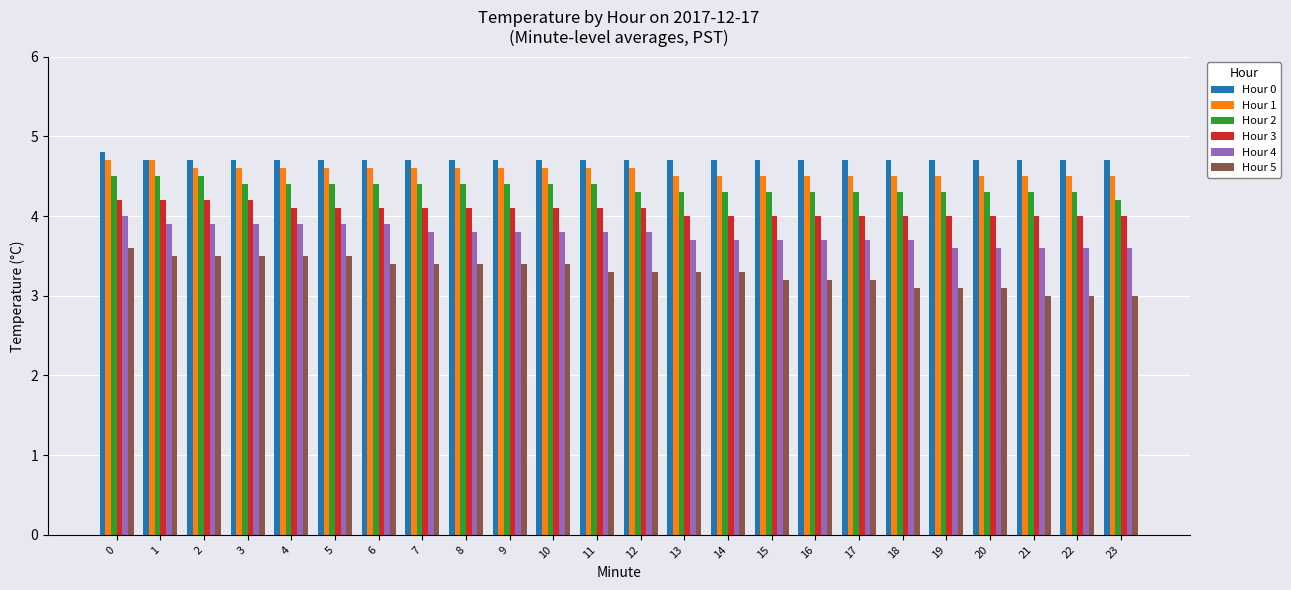

List the series in order of their peak value, highest first.

Hour 0, Hour 1, Hour 2, Hour 3, Hour 4, Hour 5